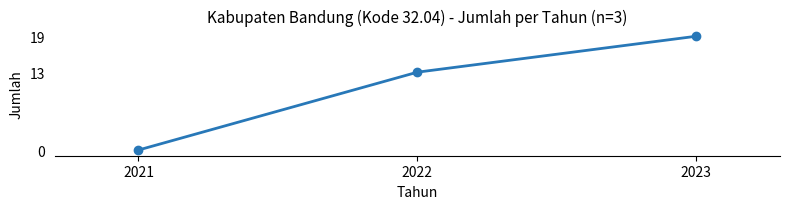

Does the chart display data point markers on the line(s)?

Yes